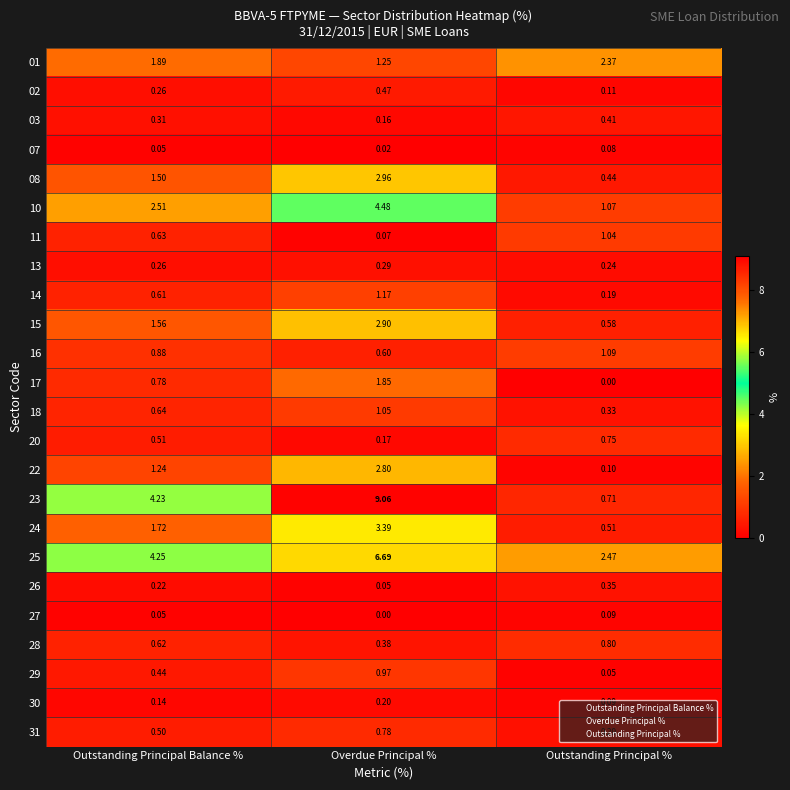

Is the value of 27 at Outstanding Principal % greater than the value of 10 at Outstanding Principal %?

No